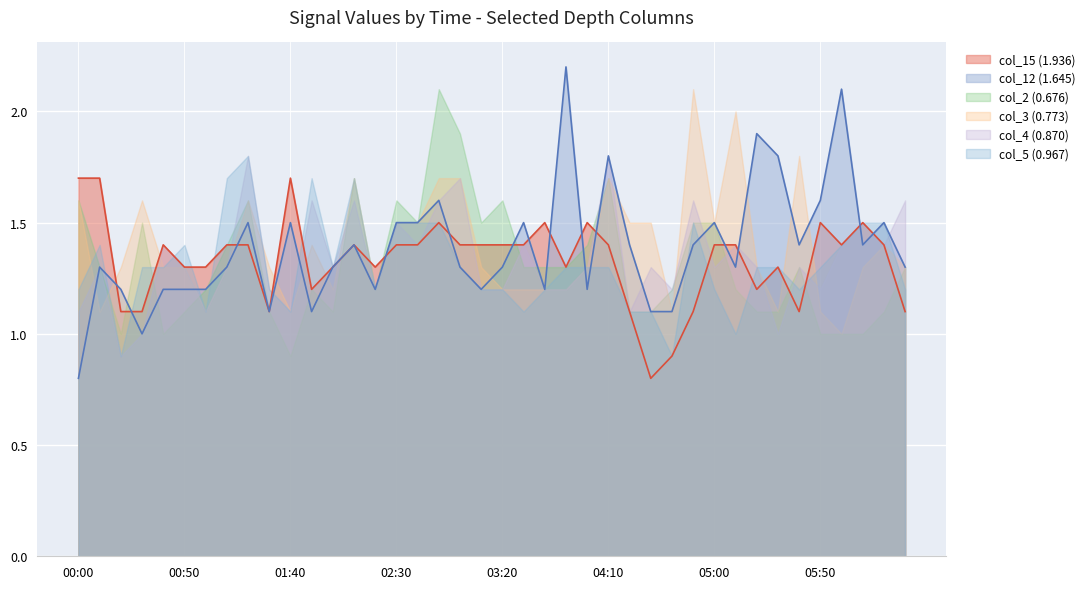

Between which two adjacent categories do col_2 (0.676) and col_12 (1.645) first intersect?

2016/10/29 00:20 and 2016/10/29 00:30